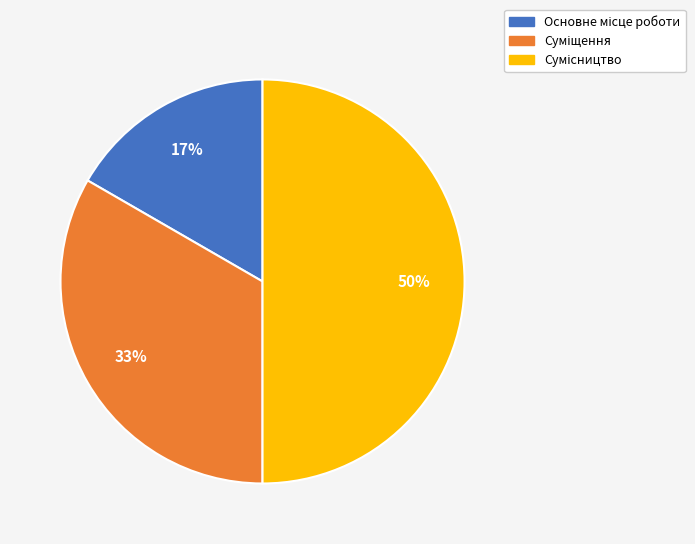

Count the number of slices in the pie.

3